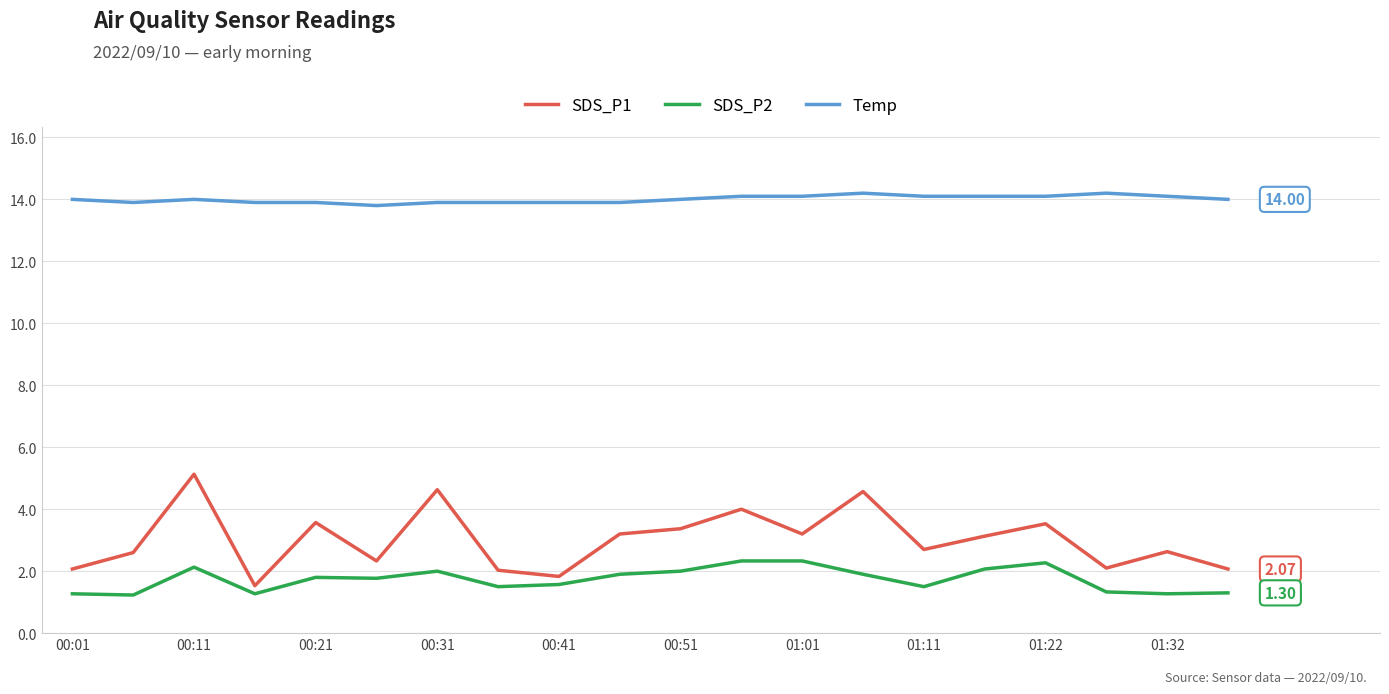

Which series has the largest total across all categories?

Temp